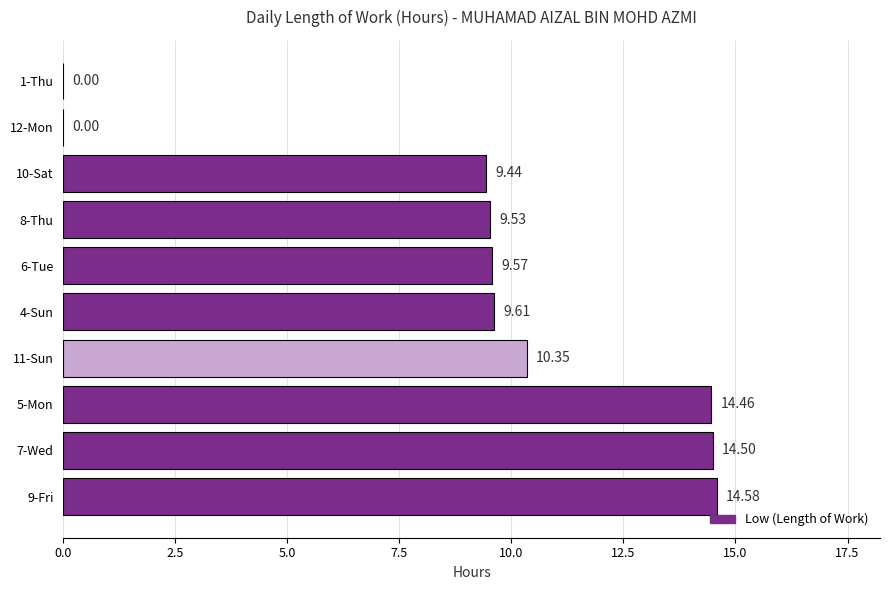

What is the sum of all values?

92.0